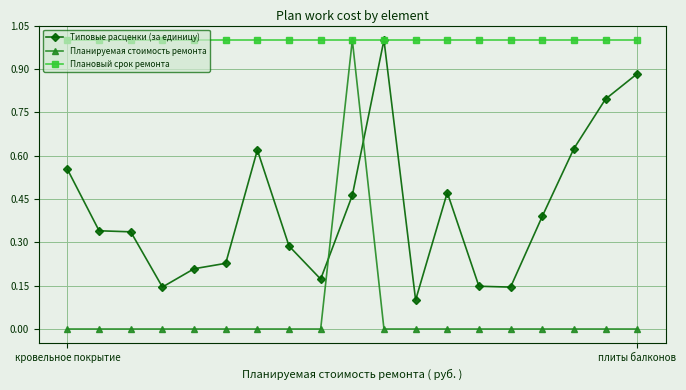

Count the Планируемая стоимость ремонта values in the range 0 to 1.

19